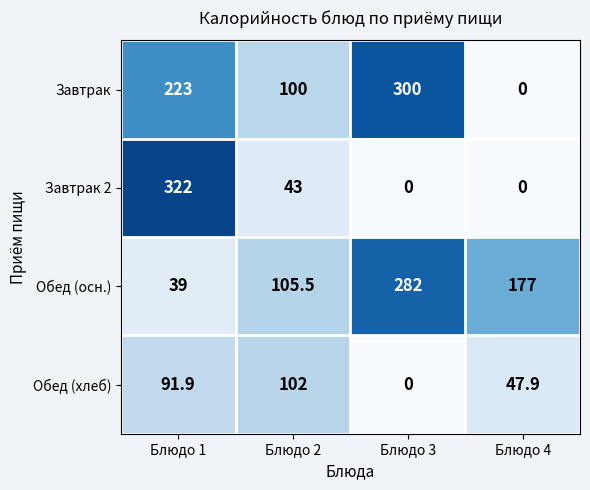

Which label corresponds to the largest value in the chart?

Блюдо 1